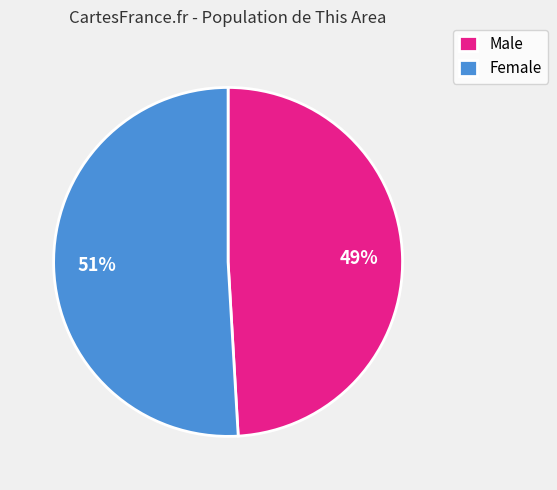

What is the largest slice in the pie chart?

Female